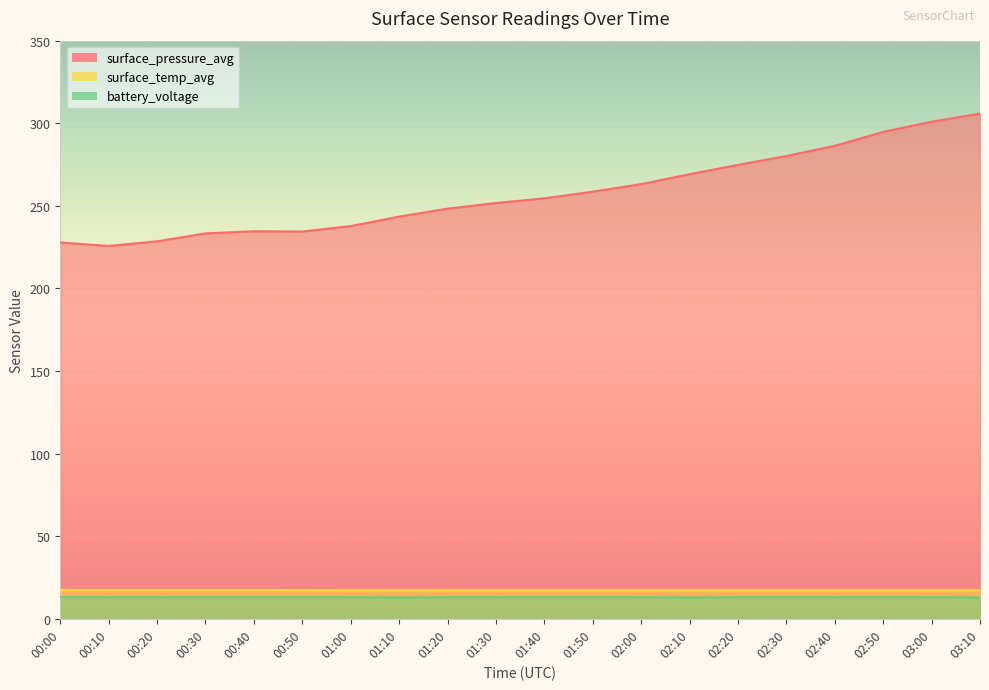

Which series has the largest total across all categories?

surface_pressure_avg